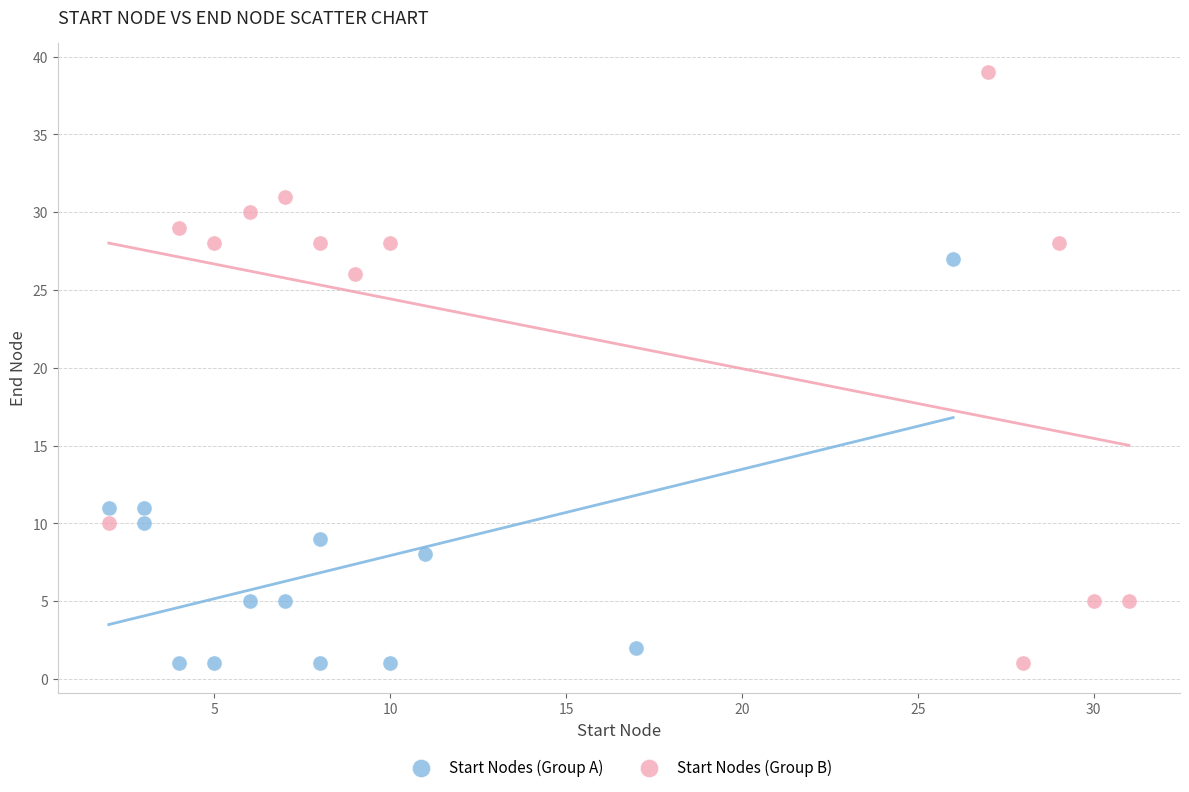

Which series reaches the maximum Y coordinate?

Start Nodes (Group B)